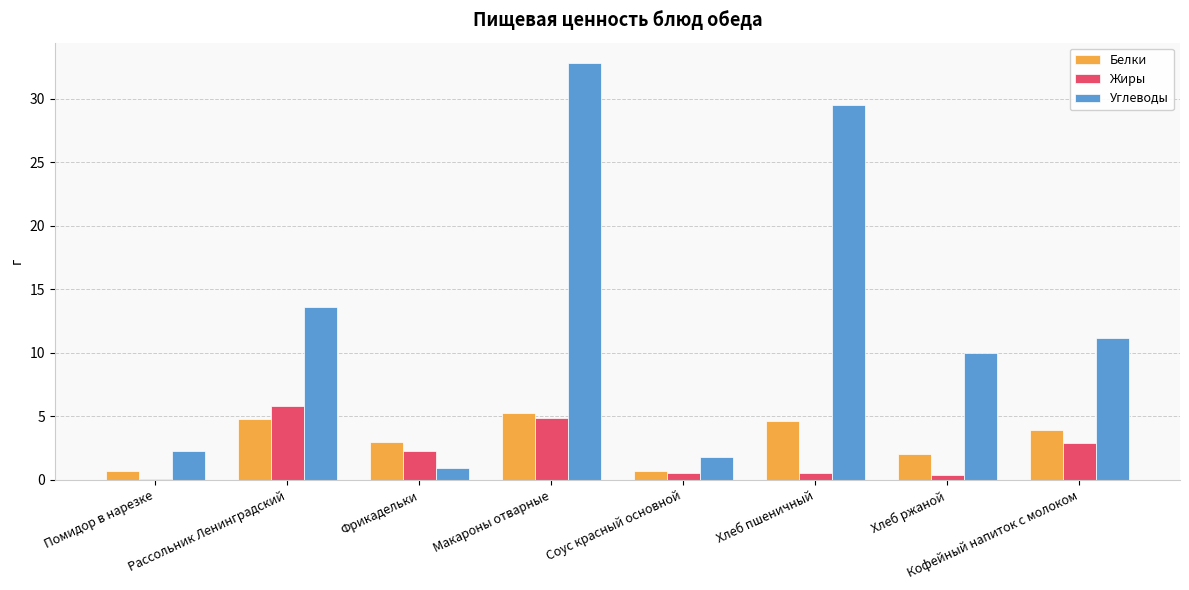

Where does the Углеводы series first go above 11?

Рассольник Ленинградский